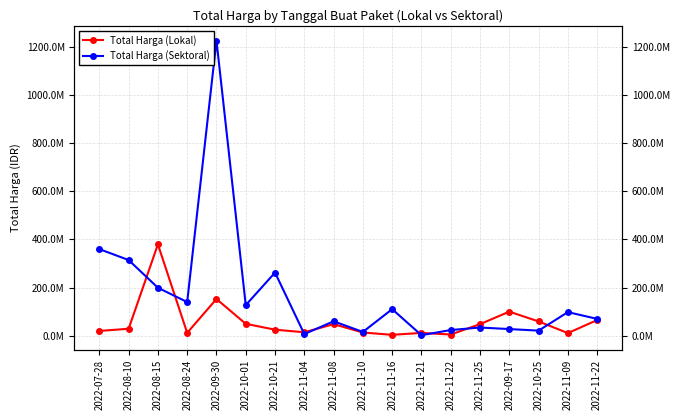

Is it true that Total Harga (Lokal) equals 19950000 at 2022-07-28?

True